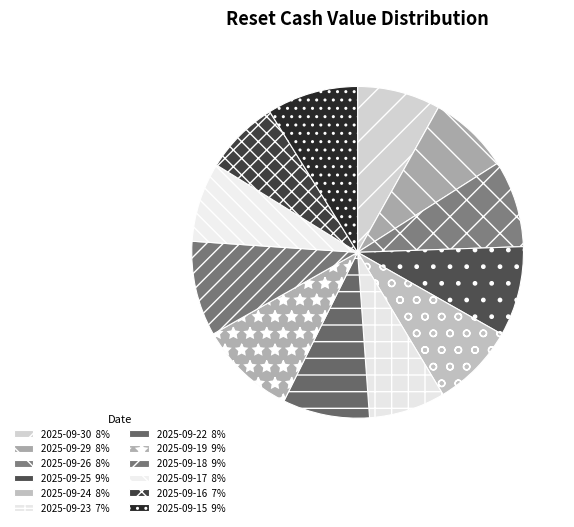

How many slices are in this pie chart?

12